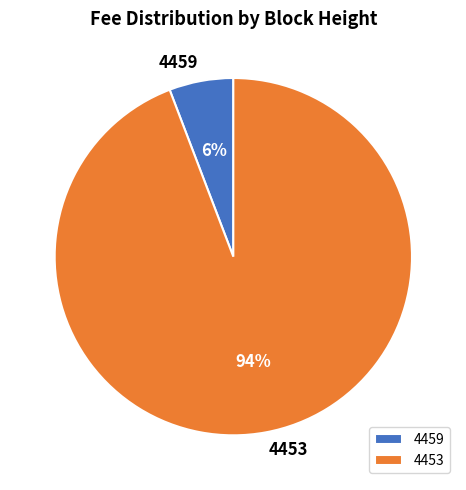

Is there a majority slice in this chart?

Yes